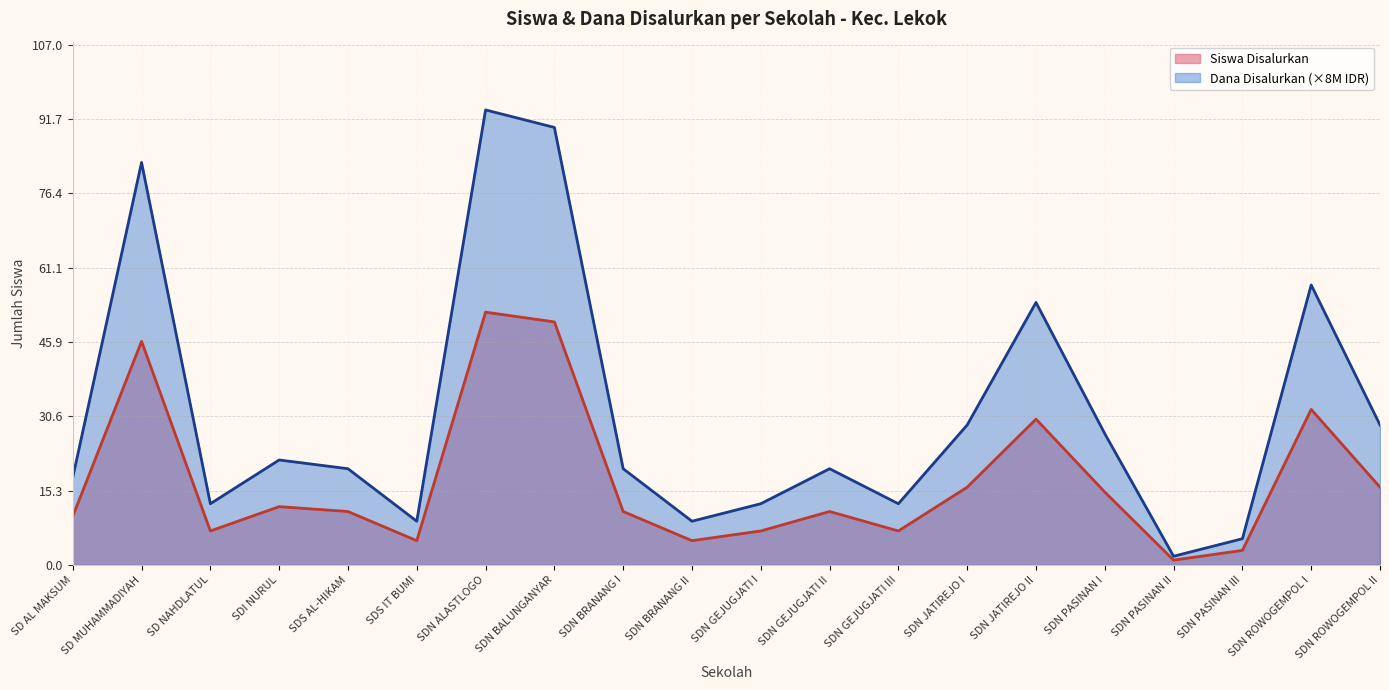

What is the label of the 10th point from the left?

SDN BRANANG II